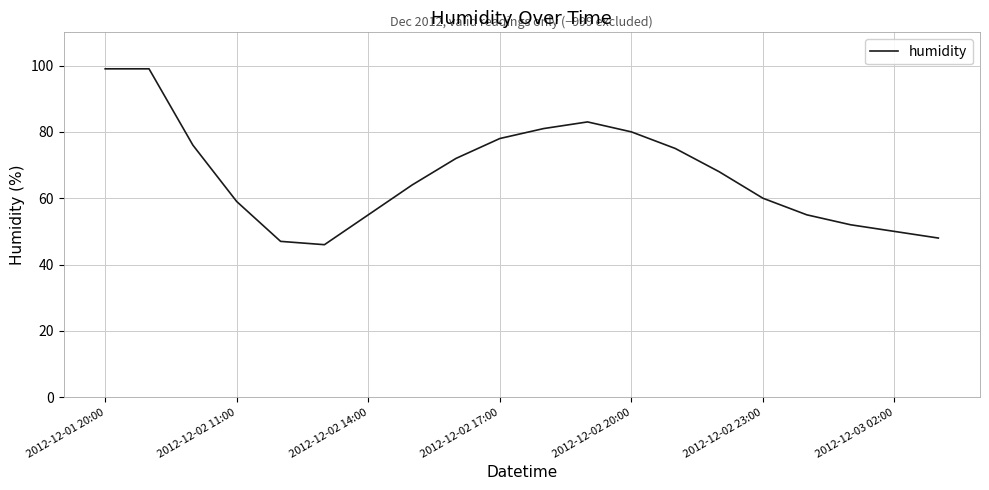

What is the smallest value displayed?

46